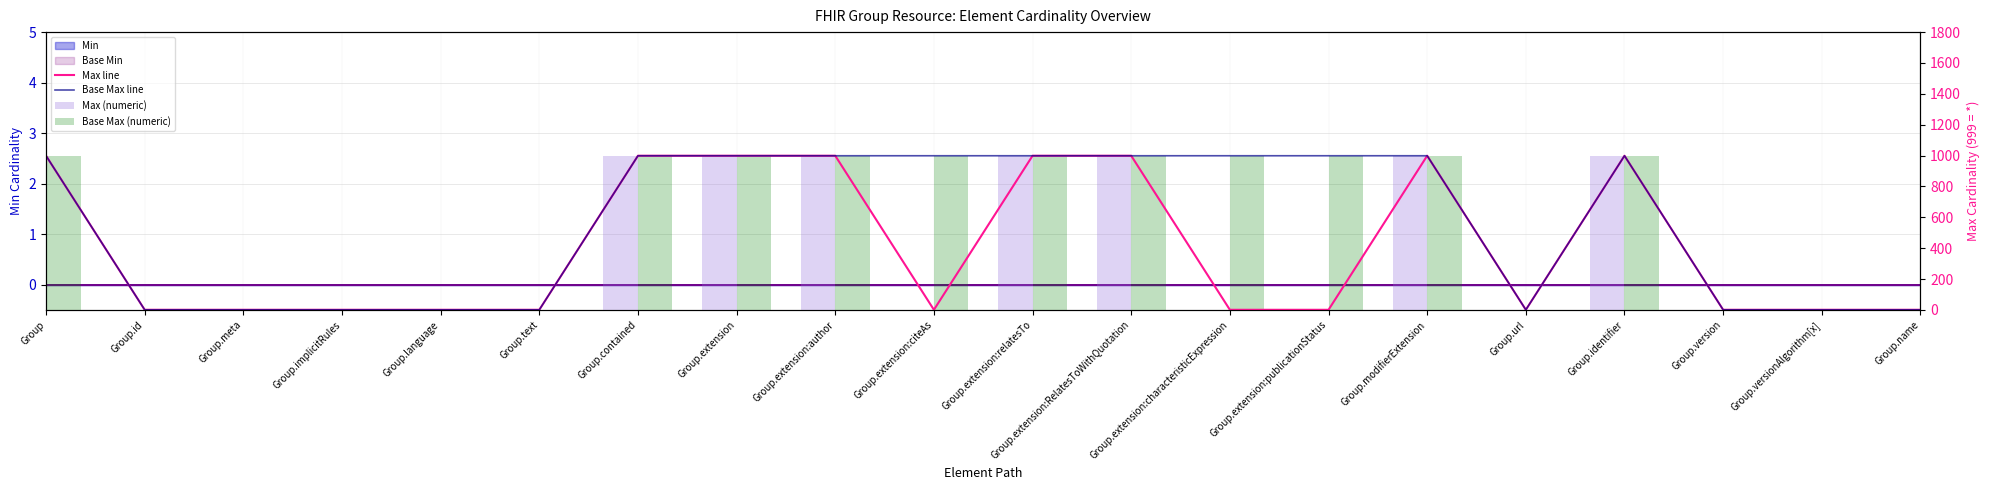

Rank the categories by Max (numeric) value from lowest to highest.

Group.id, Group.meta, Group.implicitRules, Group.language, Group.text, Group.extension:citeAs, Group.extension:characteristicExpression, Group.extension:publicationStatus, Group.url, Group.version, Group.versionAlgorithm[x], Group.name, Group, Group.contained, Group.extension, Group.extension:author, Group.extension:relatesTo, Group.extension:RelatesToWithQuotation, Group.modifierExtension, Group.identifier